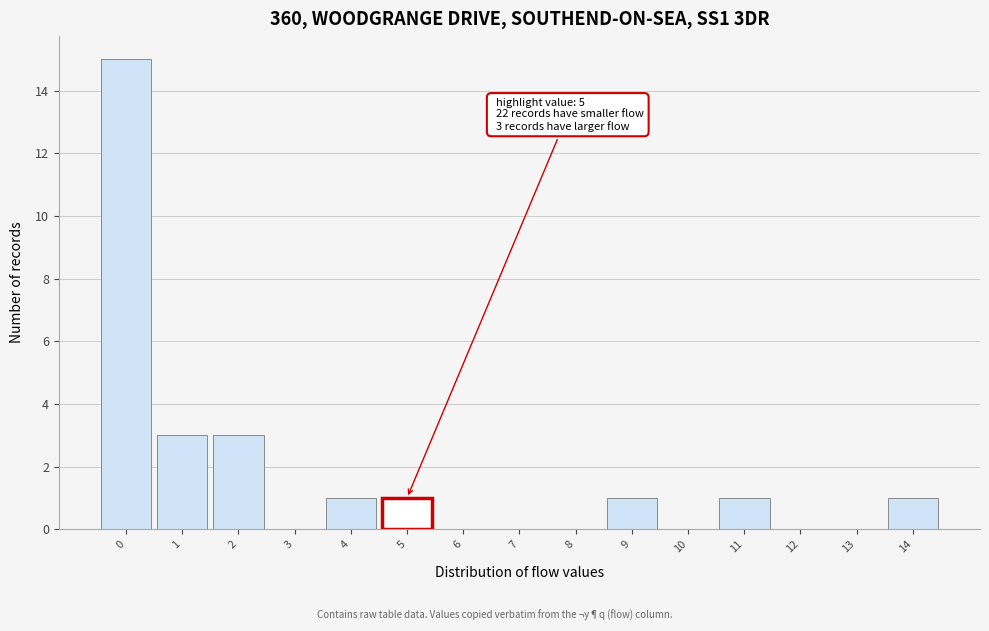

Which range on the x-axis has the tallest bar?

-0.5 to 0.5